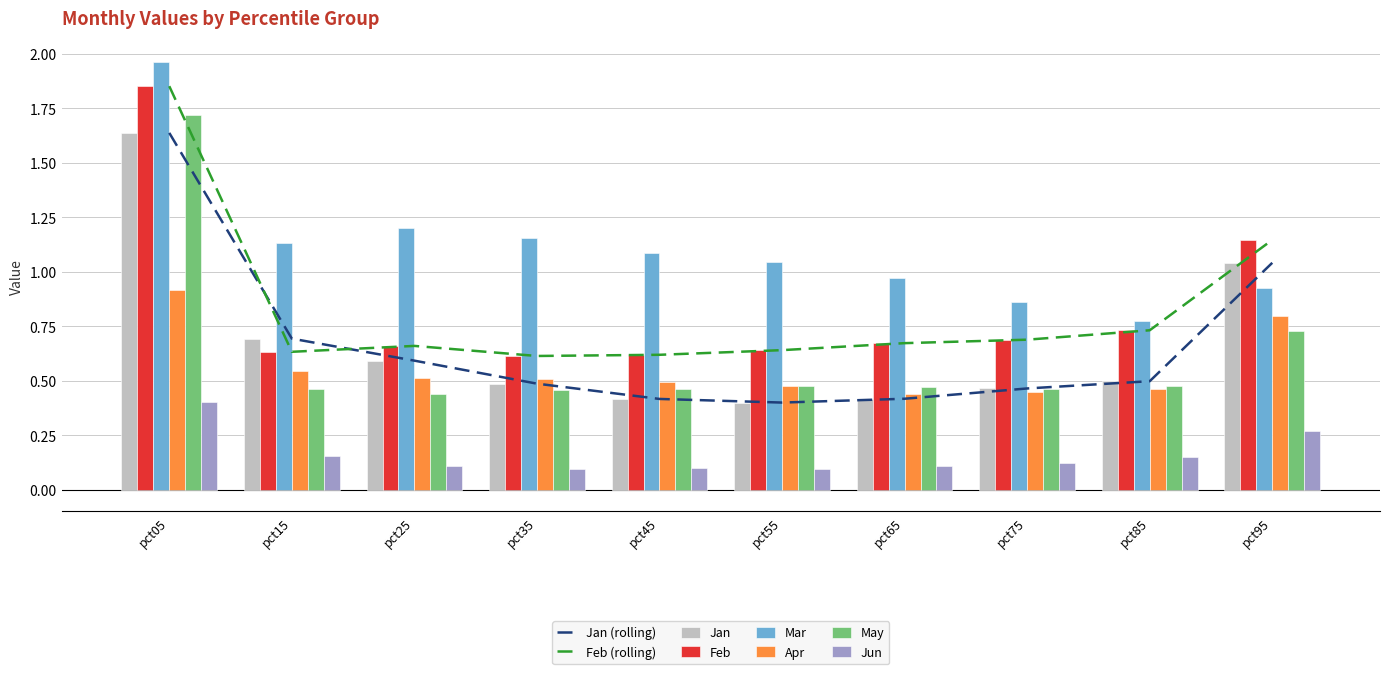

What is the spread (max minus min) of values at pct15?

1.0